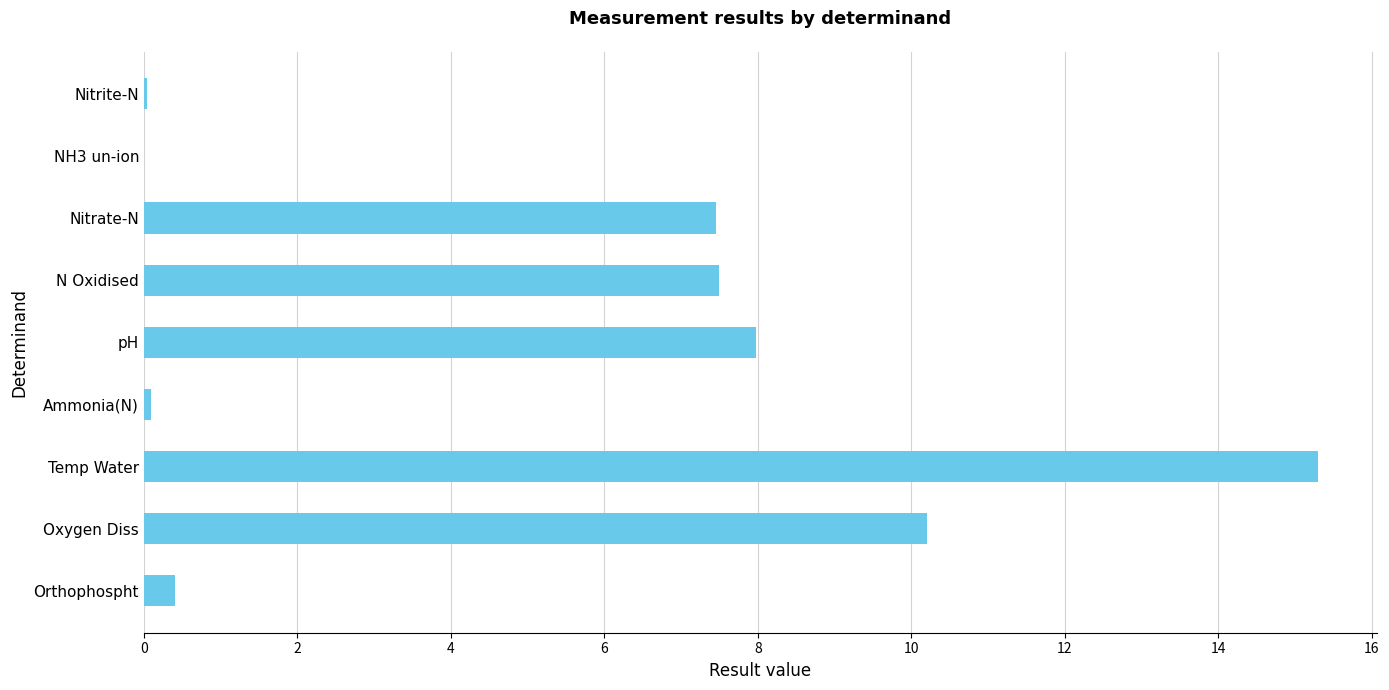

Which category has the highest value across all series?

Temp Water